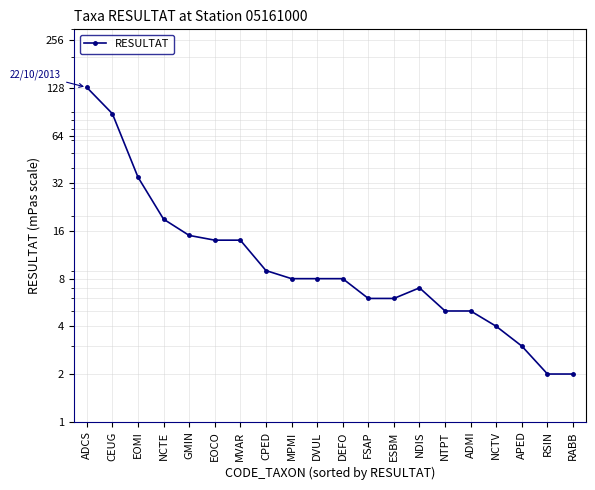

What is the value of the 16th point from the left?

5